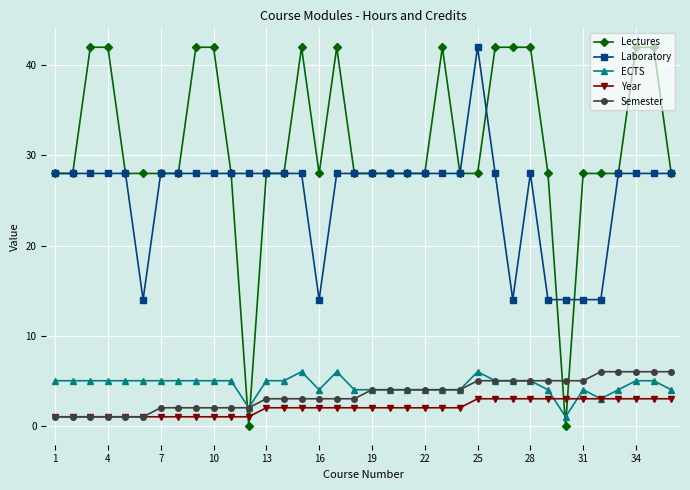

Which series has the largest total across all categories?

Lectures